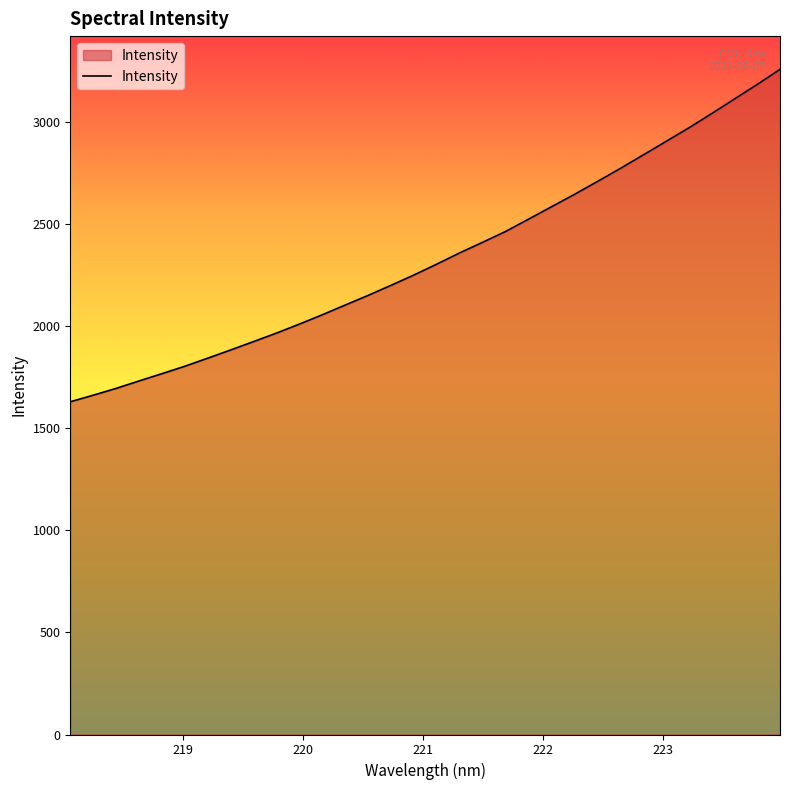

What is the difference between the maximum and minimum values?

1627.5